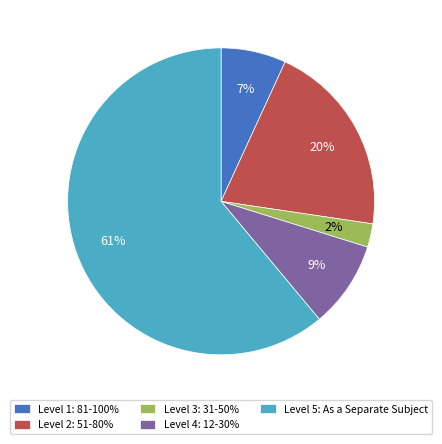

Which category has the smallest portion of the pie?

Level 3: 31-50%